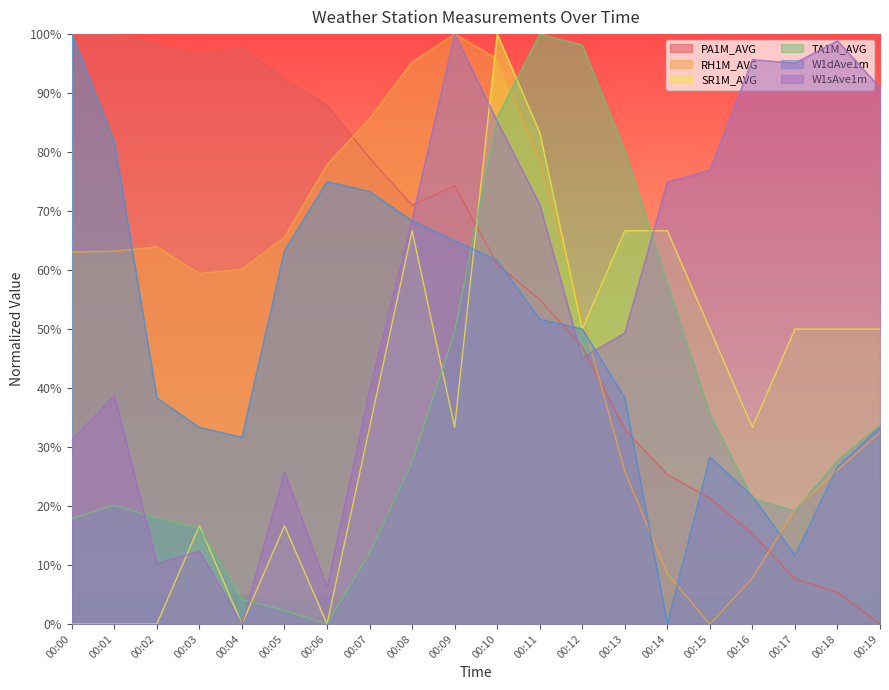

How many intersections are there between TA1M_AVG and PA1M_AVG?

1